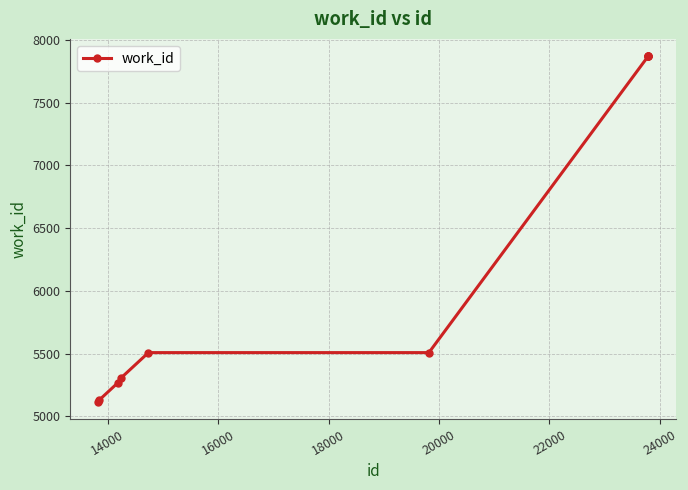

What is the difference between the maximum and minimum values?

2753